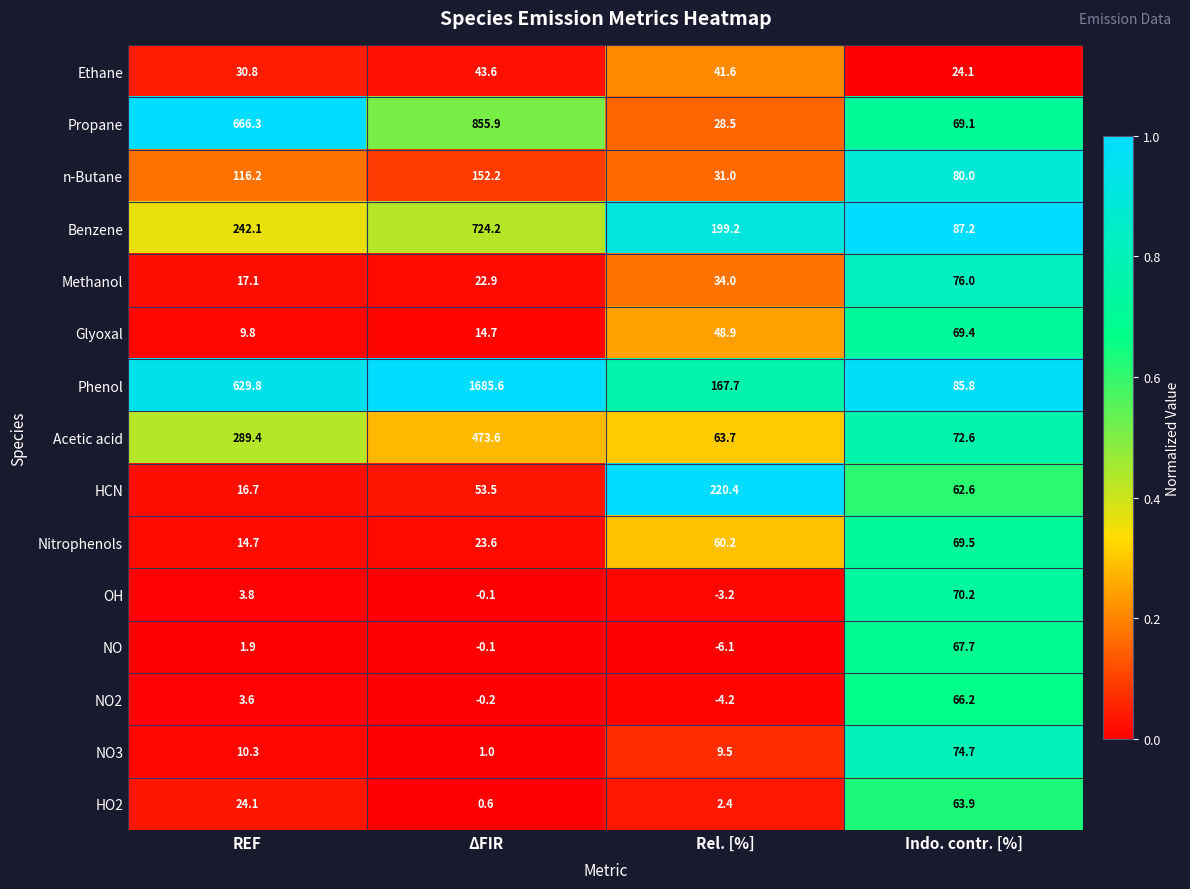

At which category does the chart reach its peak across all series?

ΔFIR